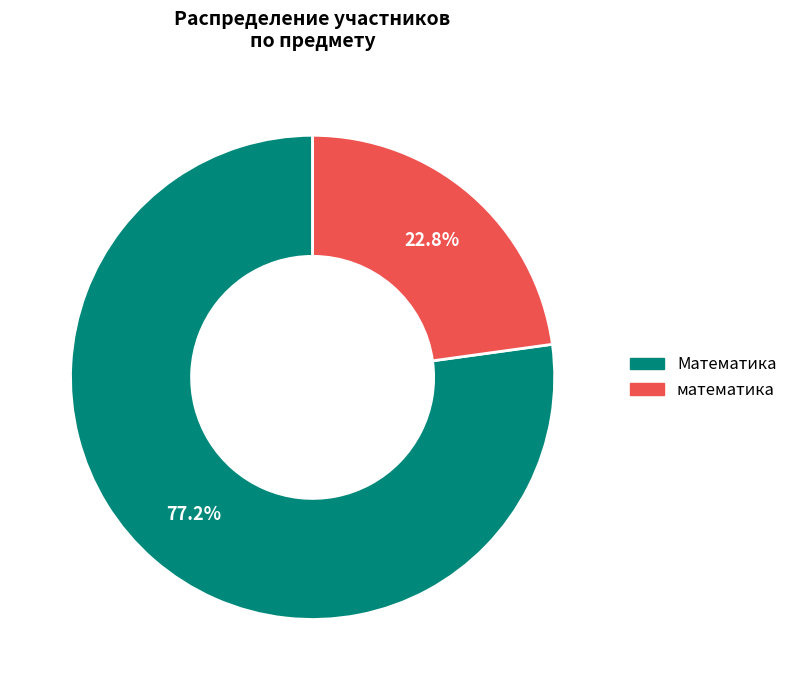

Is there a majority slice in this chart?

Yes